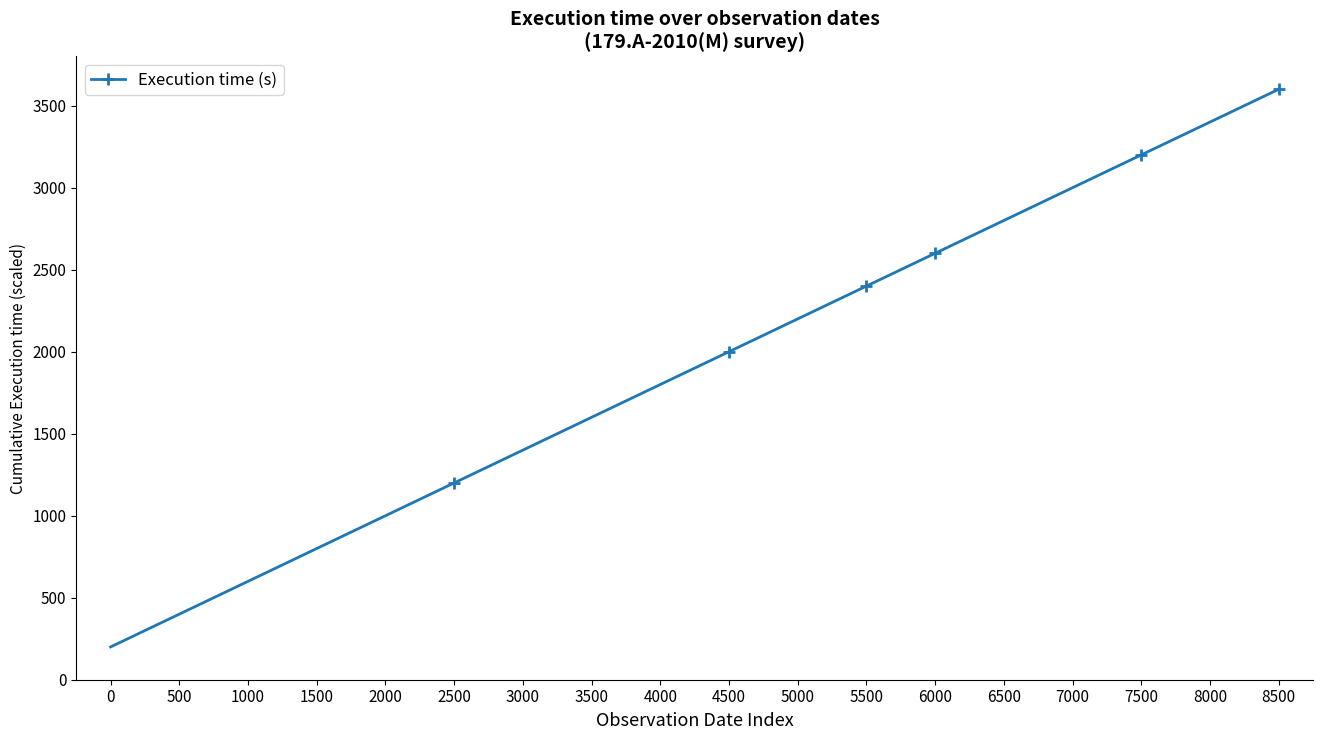

Which has a higher value, 1000 or 8000?

8000